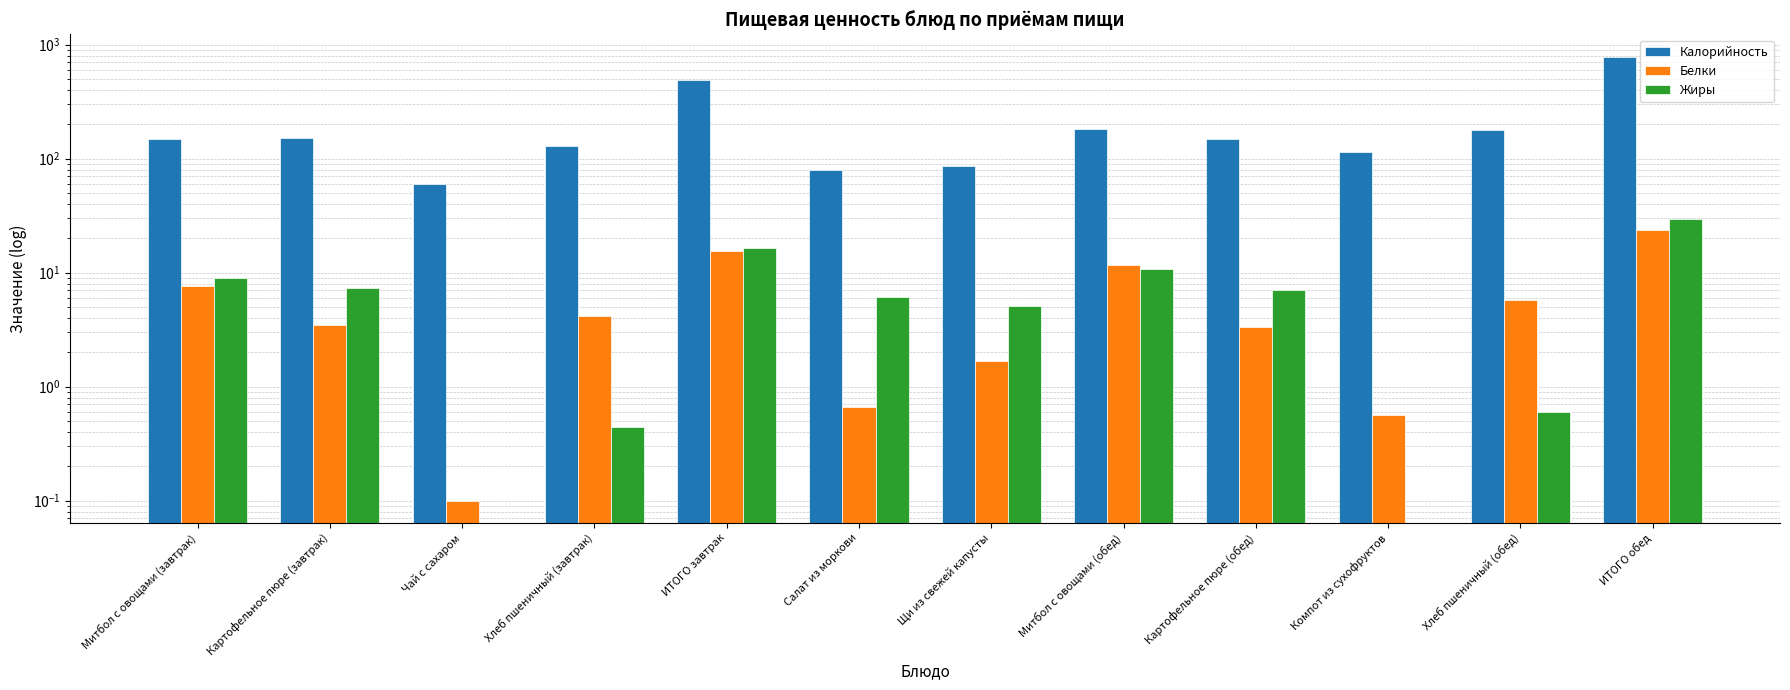

The value of Белки at Щи из свежей капусты is 1.7. True or false?

True